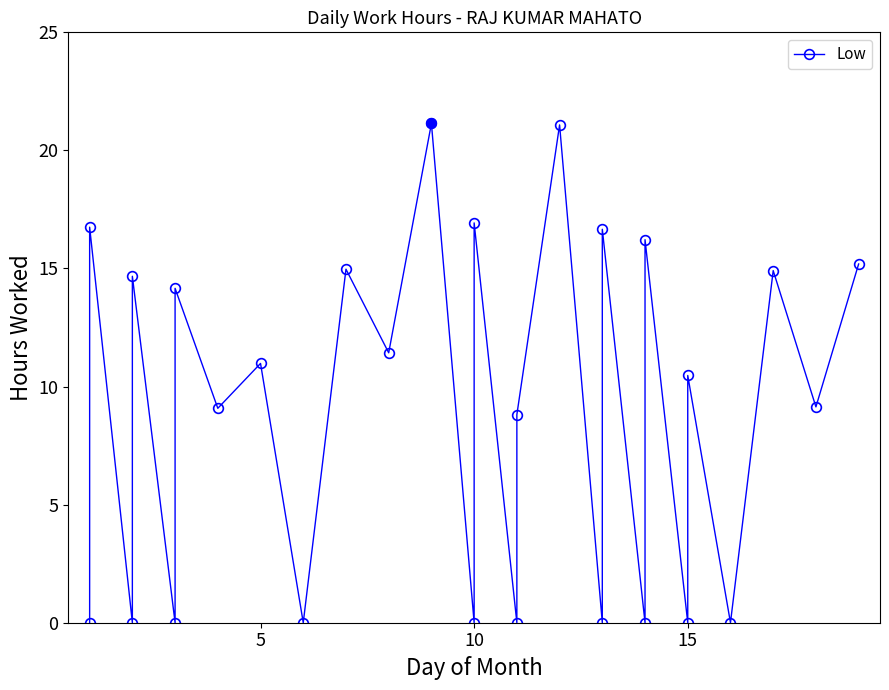

Where is the first local maximum?

5